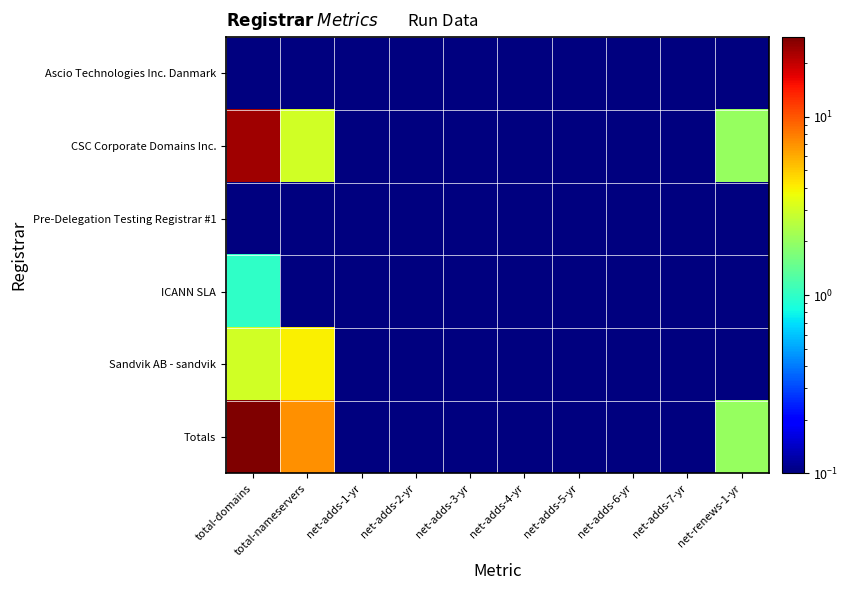

Which series changed the most between net-adds-6-yr and net-renews-1-yr?

CSC Corporate Domains Inc.